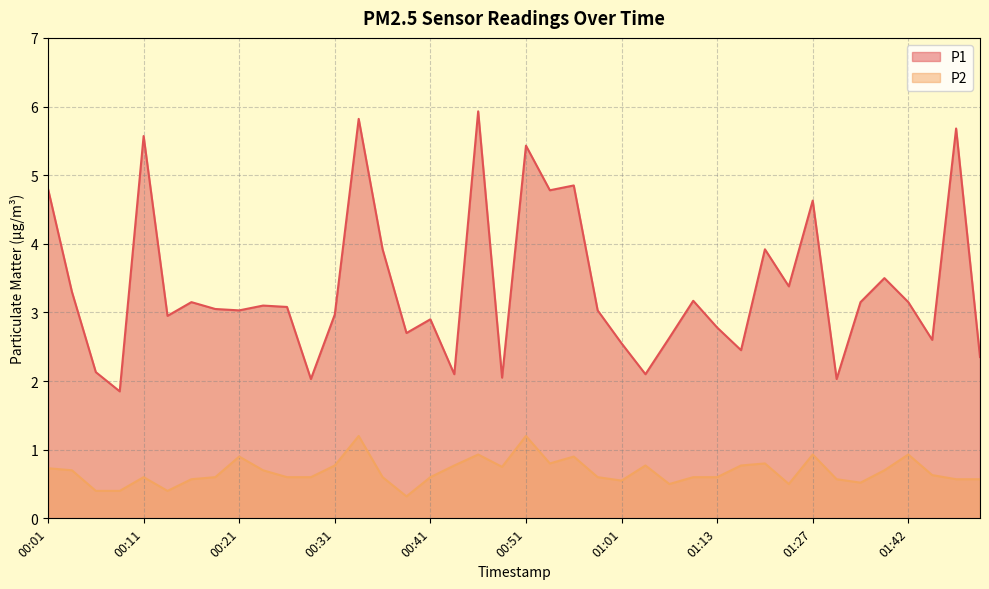

What is the difference between the maximum and minimum values in the P2 series?

0.9